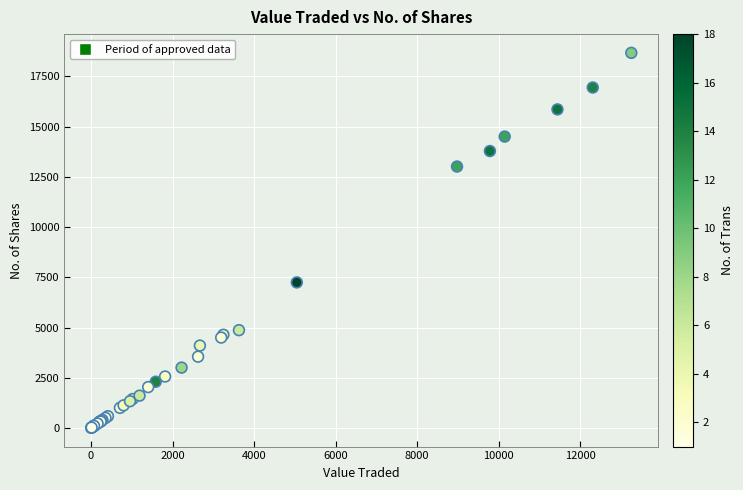

What Y value in the scatter plot is closest to 9340?

7246